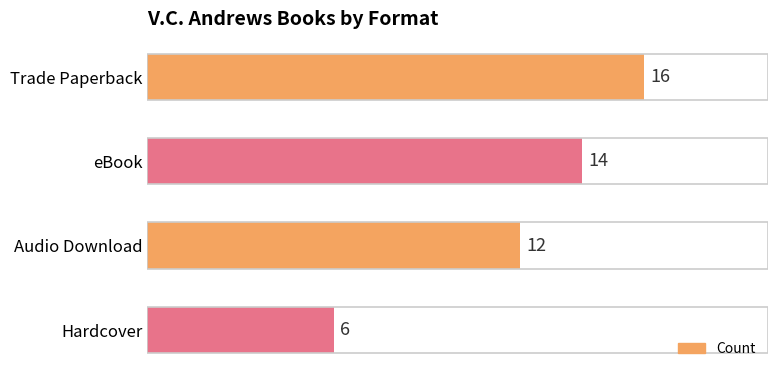

The chart shows a value of 16 at Trade Paperback. True or false?

True